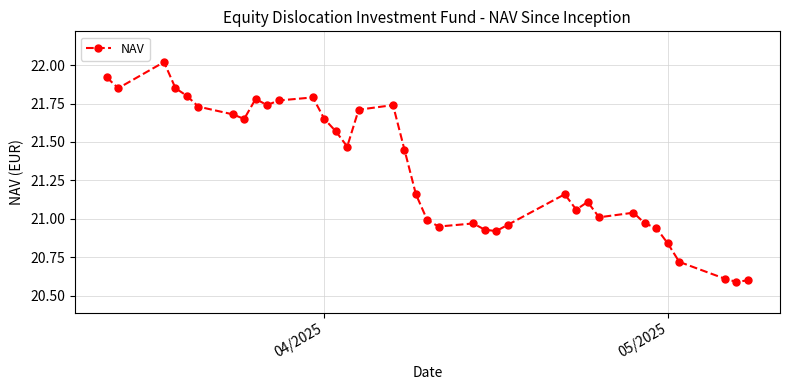

How many points are higher than both their immediate neighbors (excluding endpoints)?

8